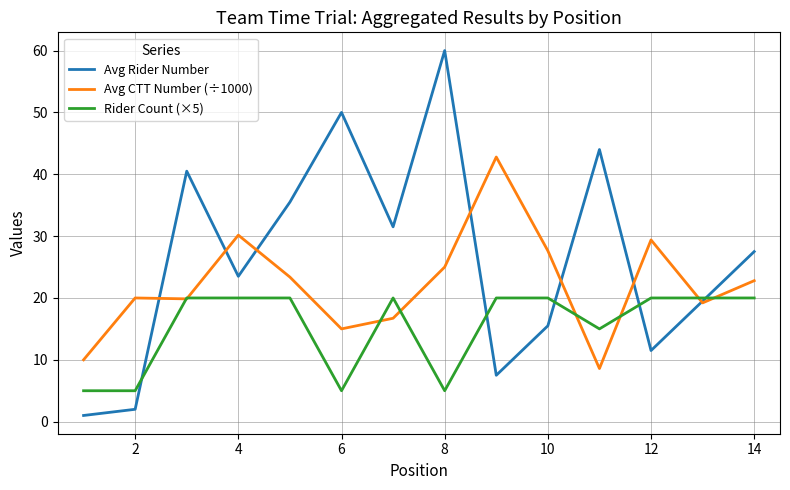

Which series has the widest spread of values?

Avg Rider Number